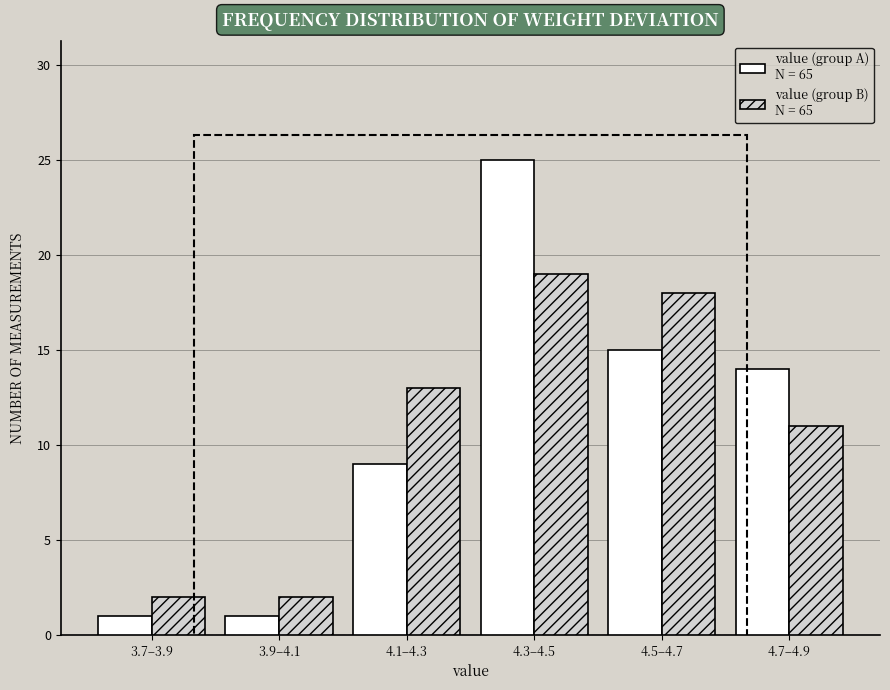

Reading left to right, list all the values displayed in this chart.

value (group A): 3.7–3.9=1	3.9–4.1=1	4.1–4.3=9	4.3–4.5=25	4.5–4.7=15	4.7–4.9=14
value (group B): 3.7–3.9=2	3.9–4.1=2	4.1–4.3=13	4.3–4.5=19	4.5–4.7=18	4.7–4.9=11